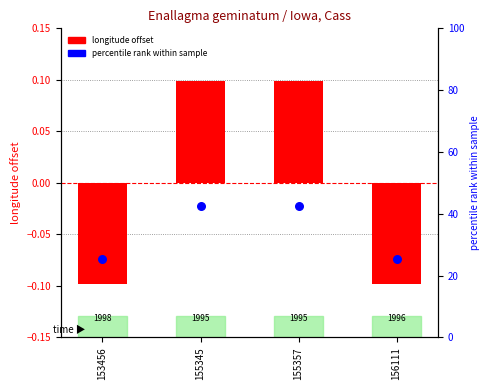

What is the total value across all series at 155357?

42.6